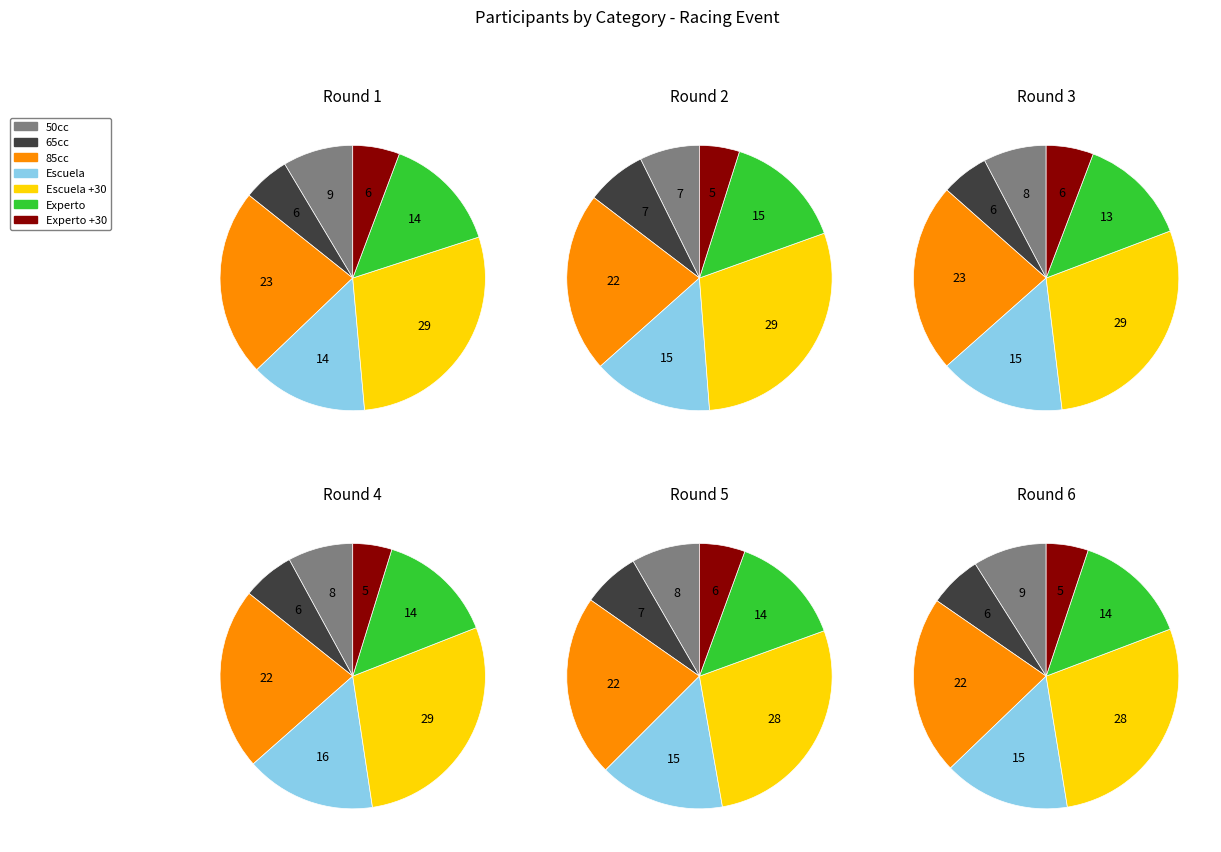

Do Escuela and Escuela +30 together represent more than half of the pie?

No